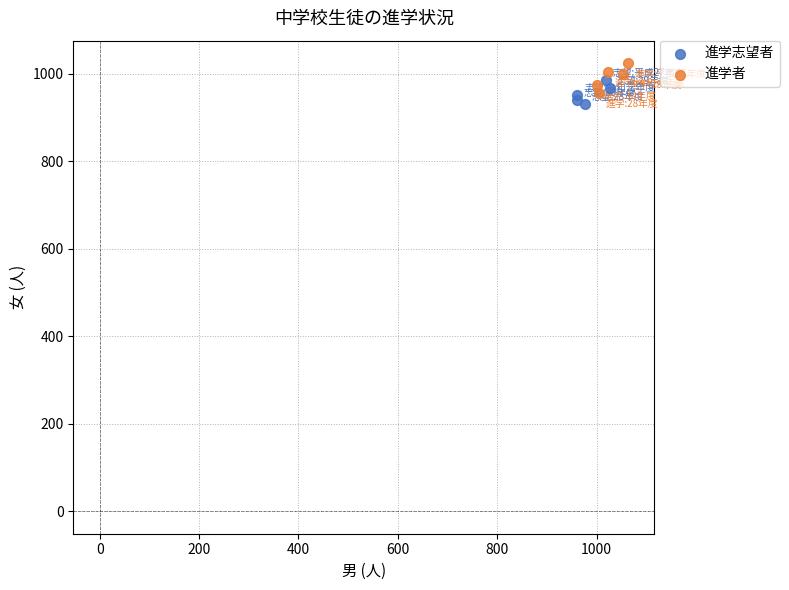

Which series contains the highest Y value?

進学者